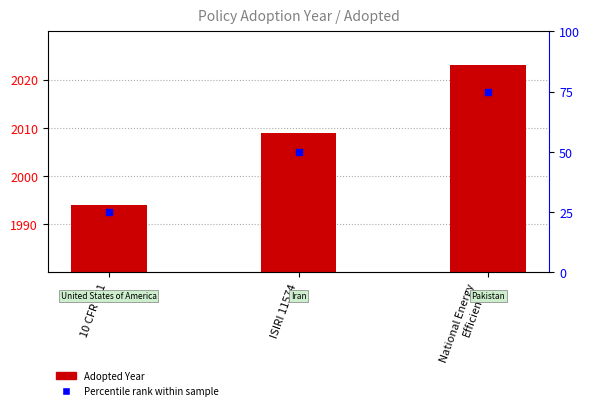

Which series contains the highest Y value?

Adopted Year